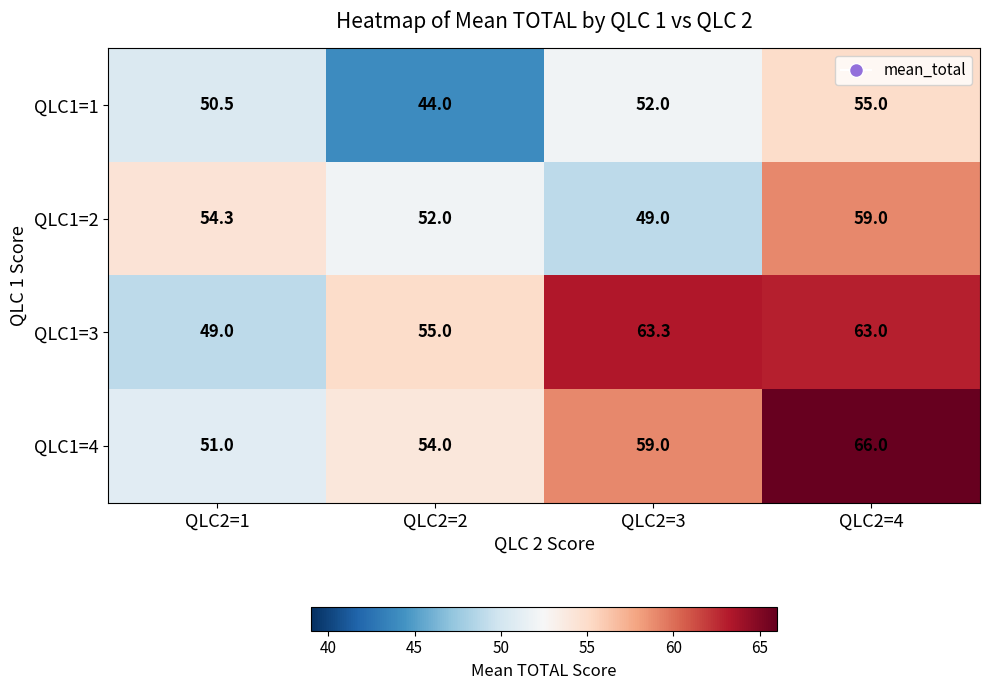

At which label is QLC1=1 closest to 49?

QLC2=1